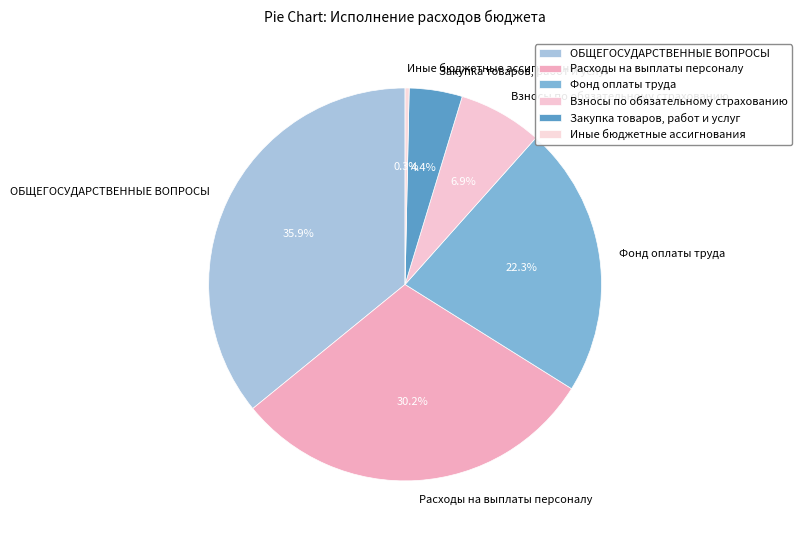

Which has a higher value, Взносы по обязательному страхованию or Закупка товаров, работ и услуг?

Взносы по обязательному страхованию